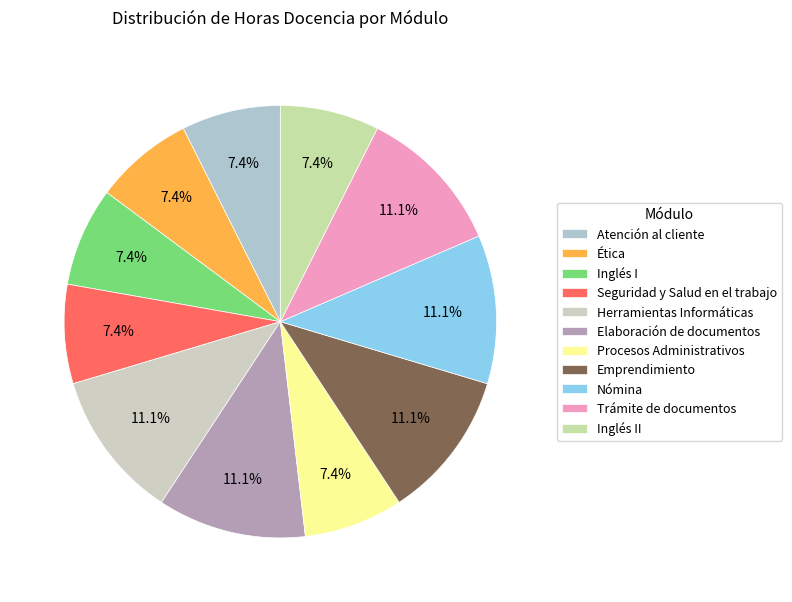

Combined, what portion of the pie is Emprendimiento and Herramientas Informáticas?

22.2%